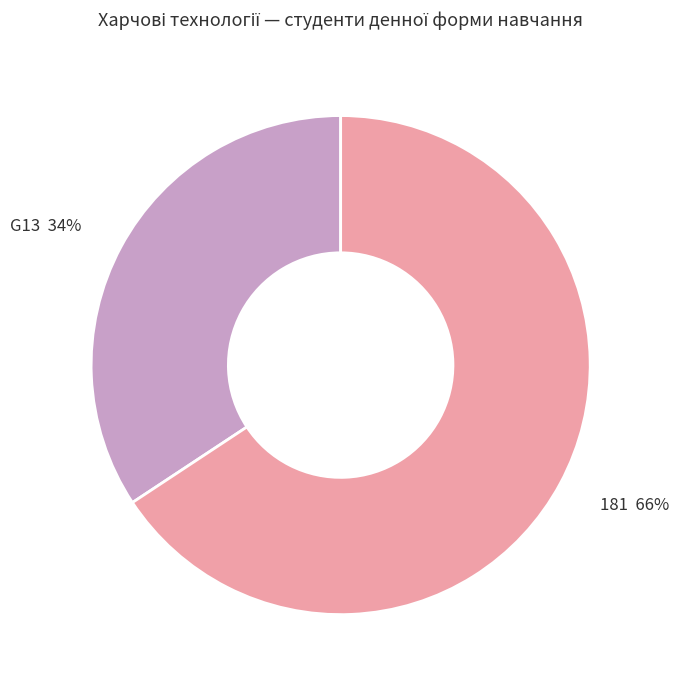

Which category has the biggest portion of the pie?

181